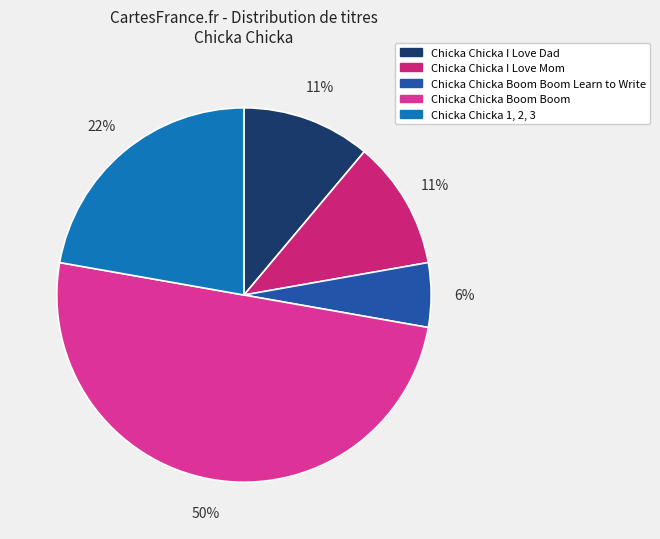

Do Chicka Chicka I Love Mom and Chicka Chicka Boom Boom together represent more than half of the pie?

Yes